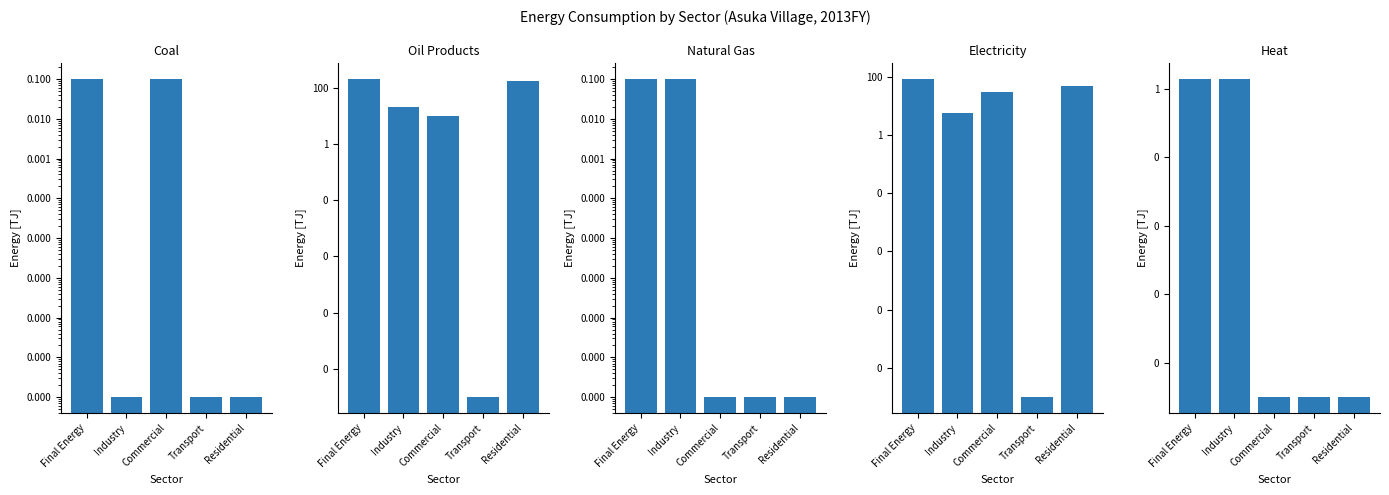

What is the sum of all Natural Gas values?

0.2